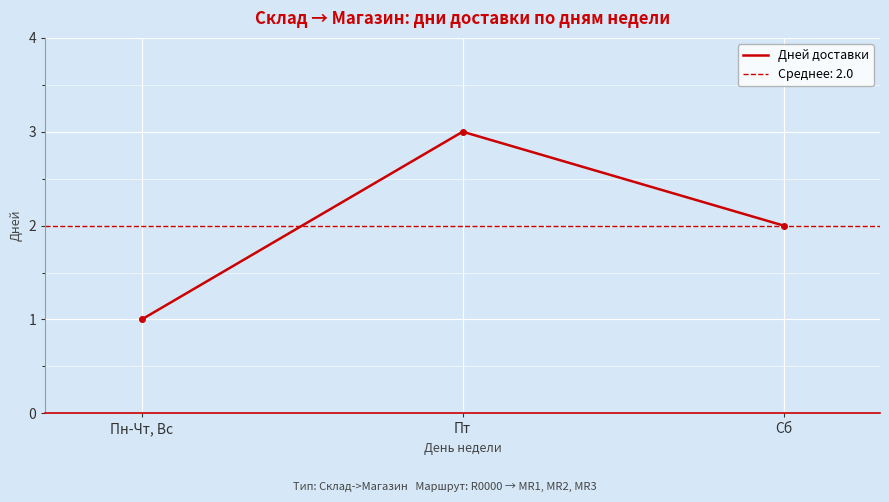

What is the sum of all values?

6